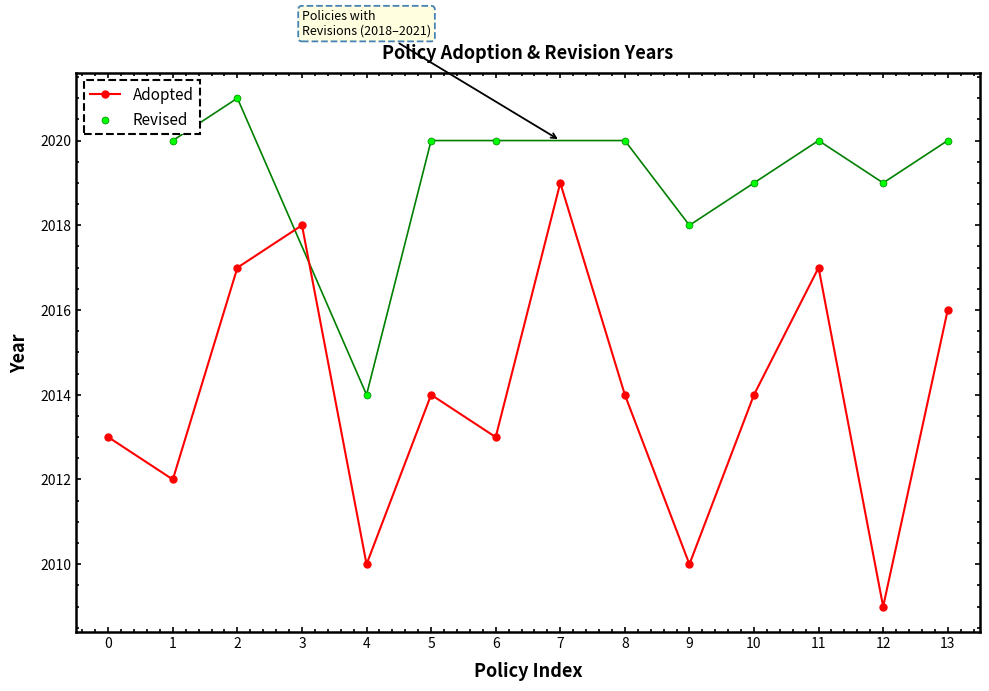

How many interior local valleys does the Adopted series have?

5